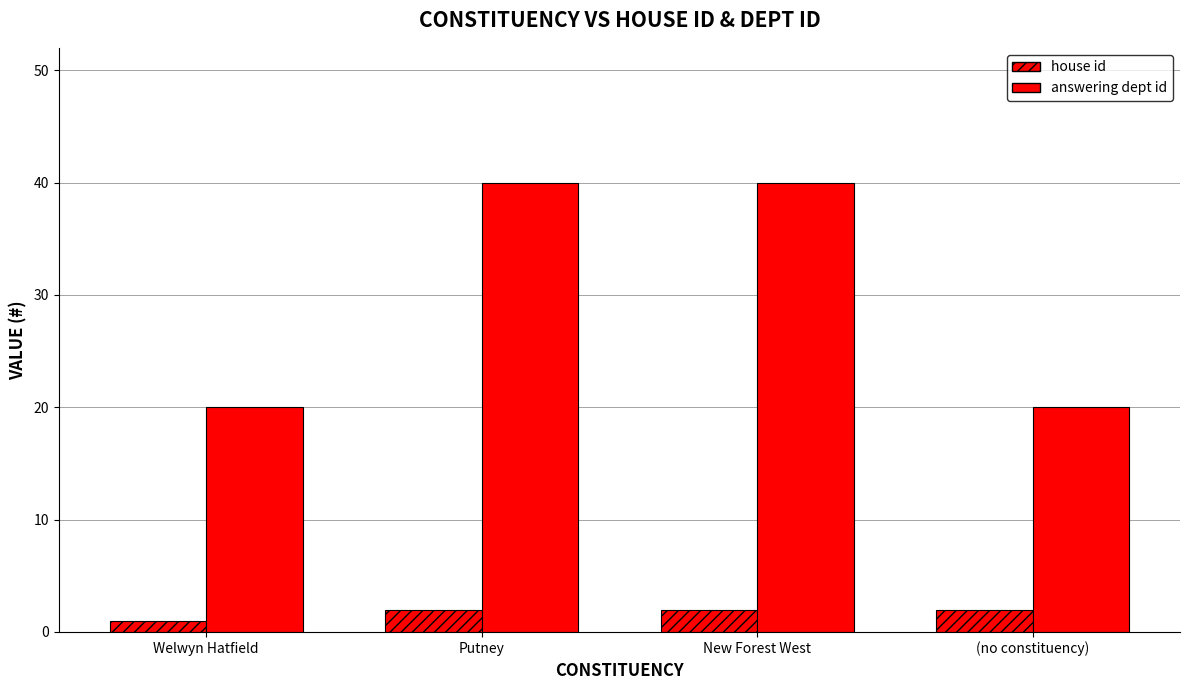

Between Putney and Welwyn Hatfield, which is larger?

Putney